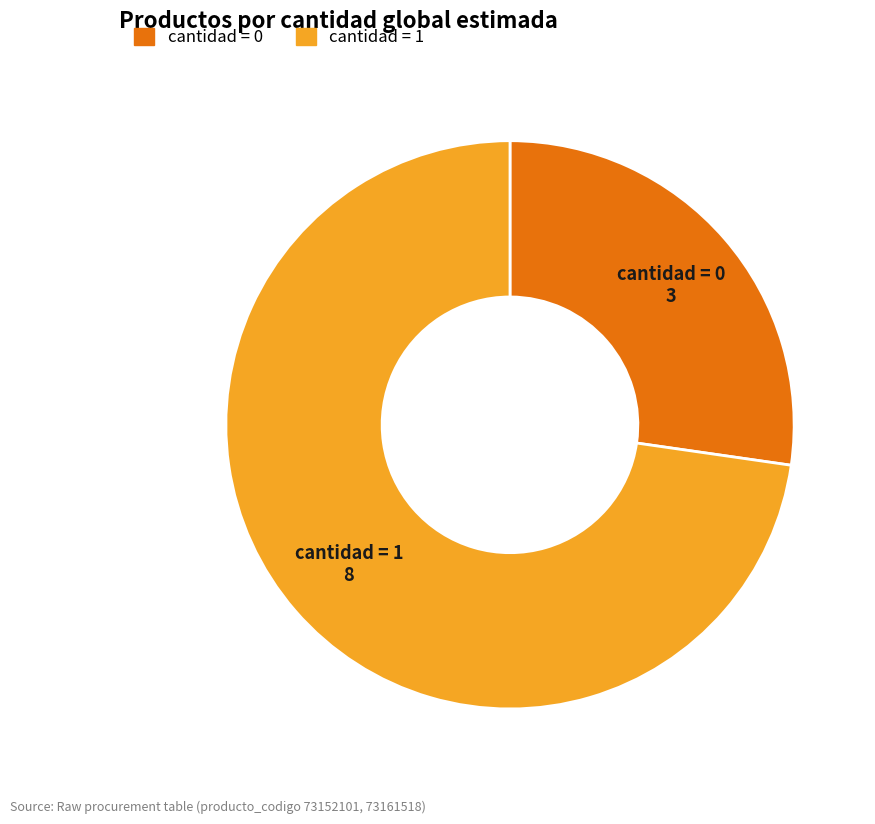

Does any single category account for the majority?

Yes